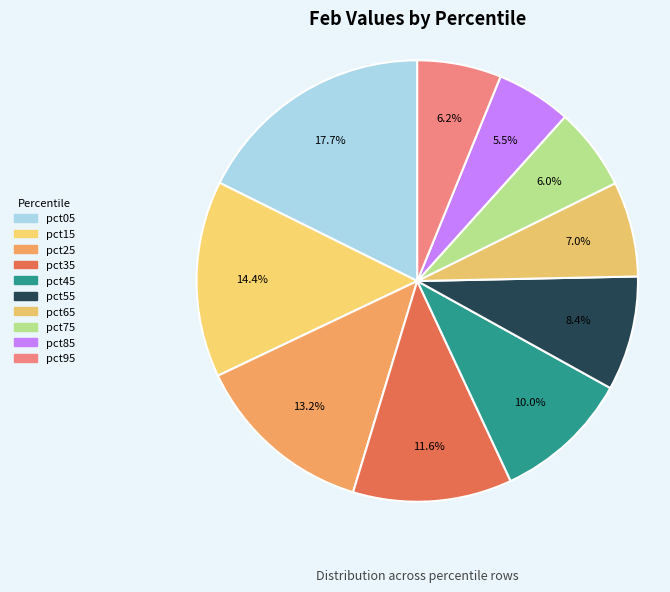

True or false: pct65 accounts for 1% of the total.

False